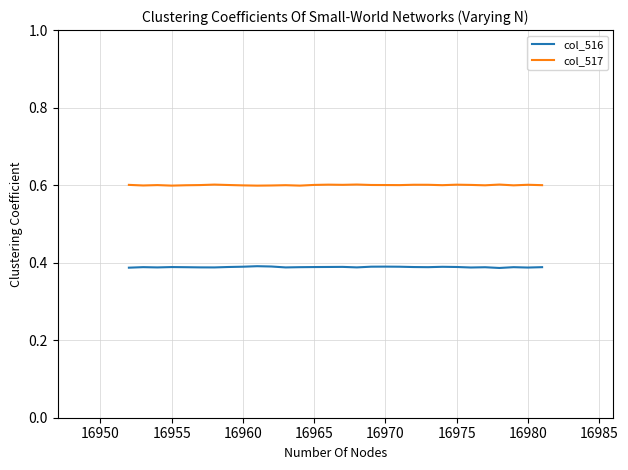

Which series has the largest total across all categories?

col_517